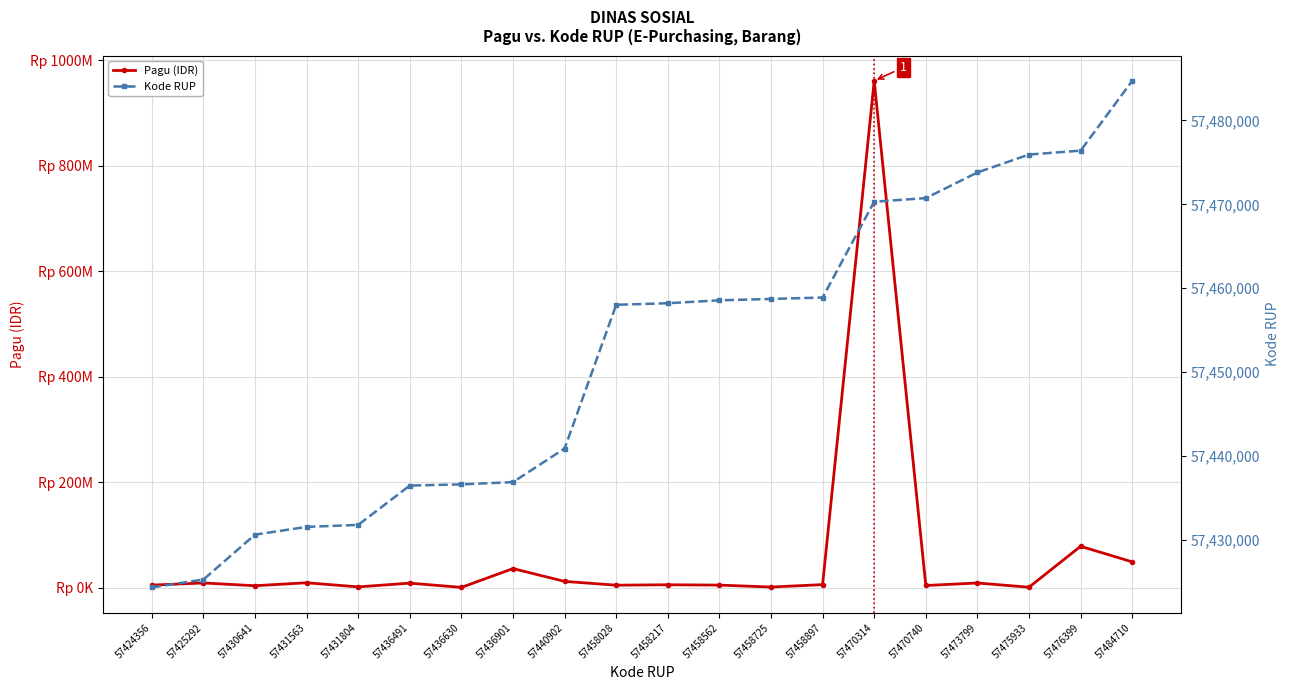

Is it true that Pagu (IDR) equals 5319300 at 57458217?

True